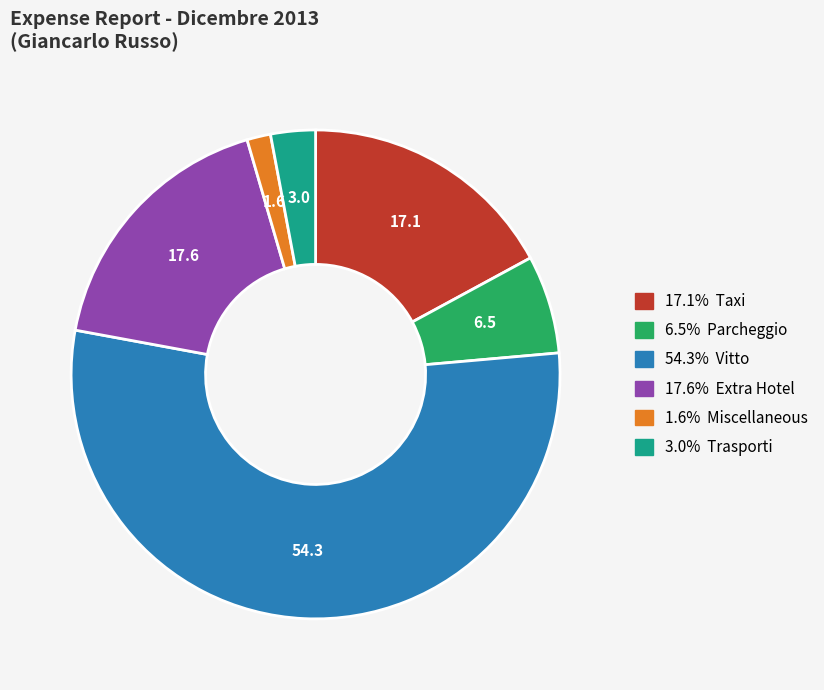

Is there any slice that represents more than half of the pie?

Yes